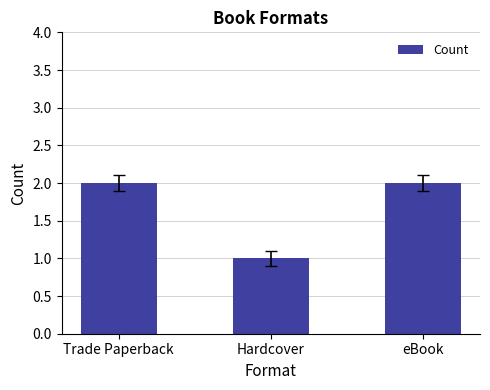

What is the label of the 2nd bar from the right?

Hardcover